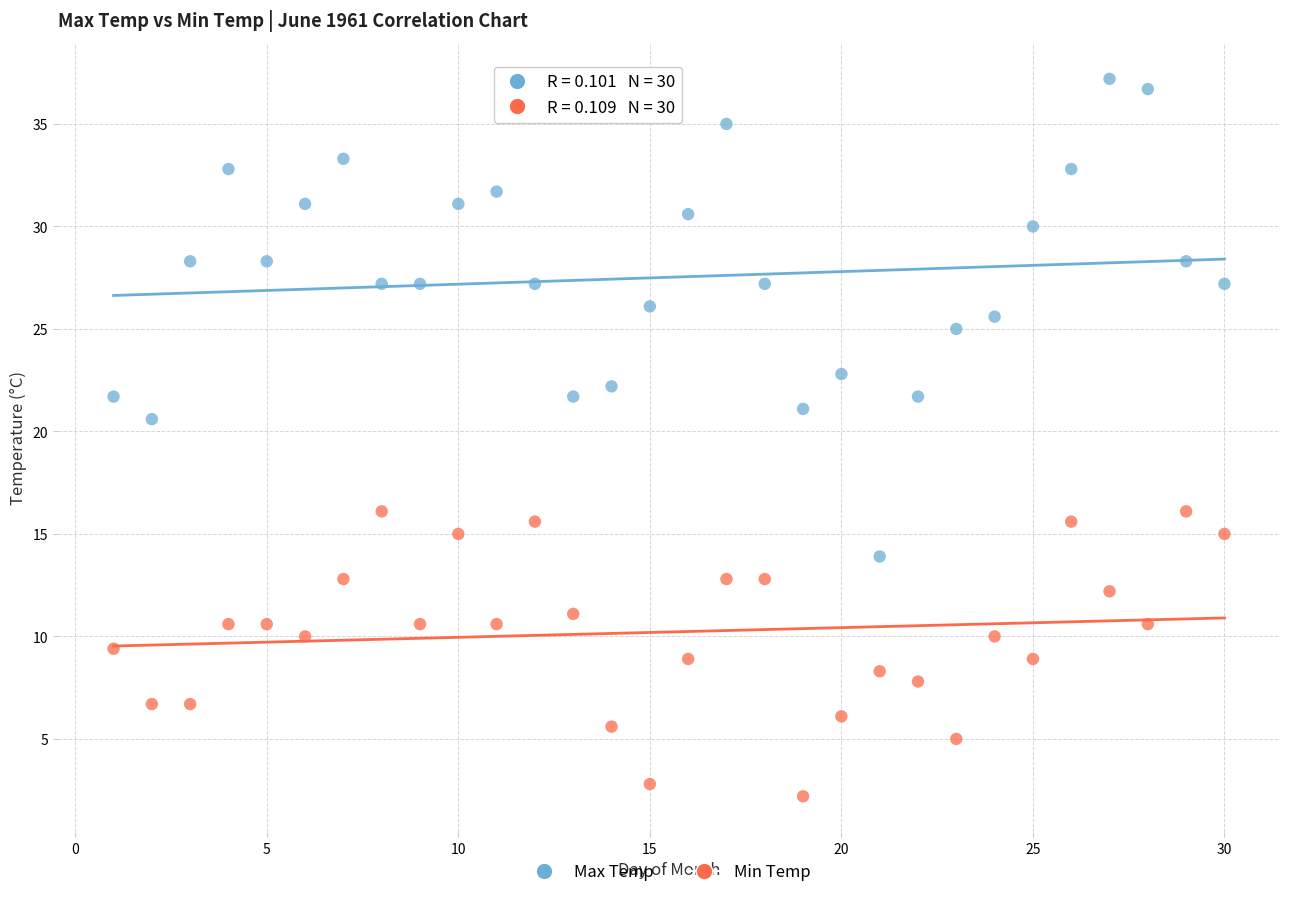

Which series reaches the minimum Y coordinate?

Min Temp